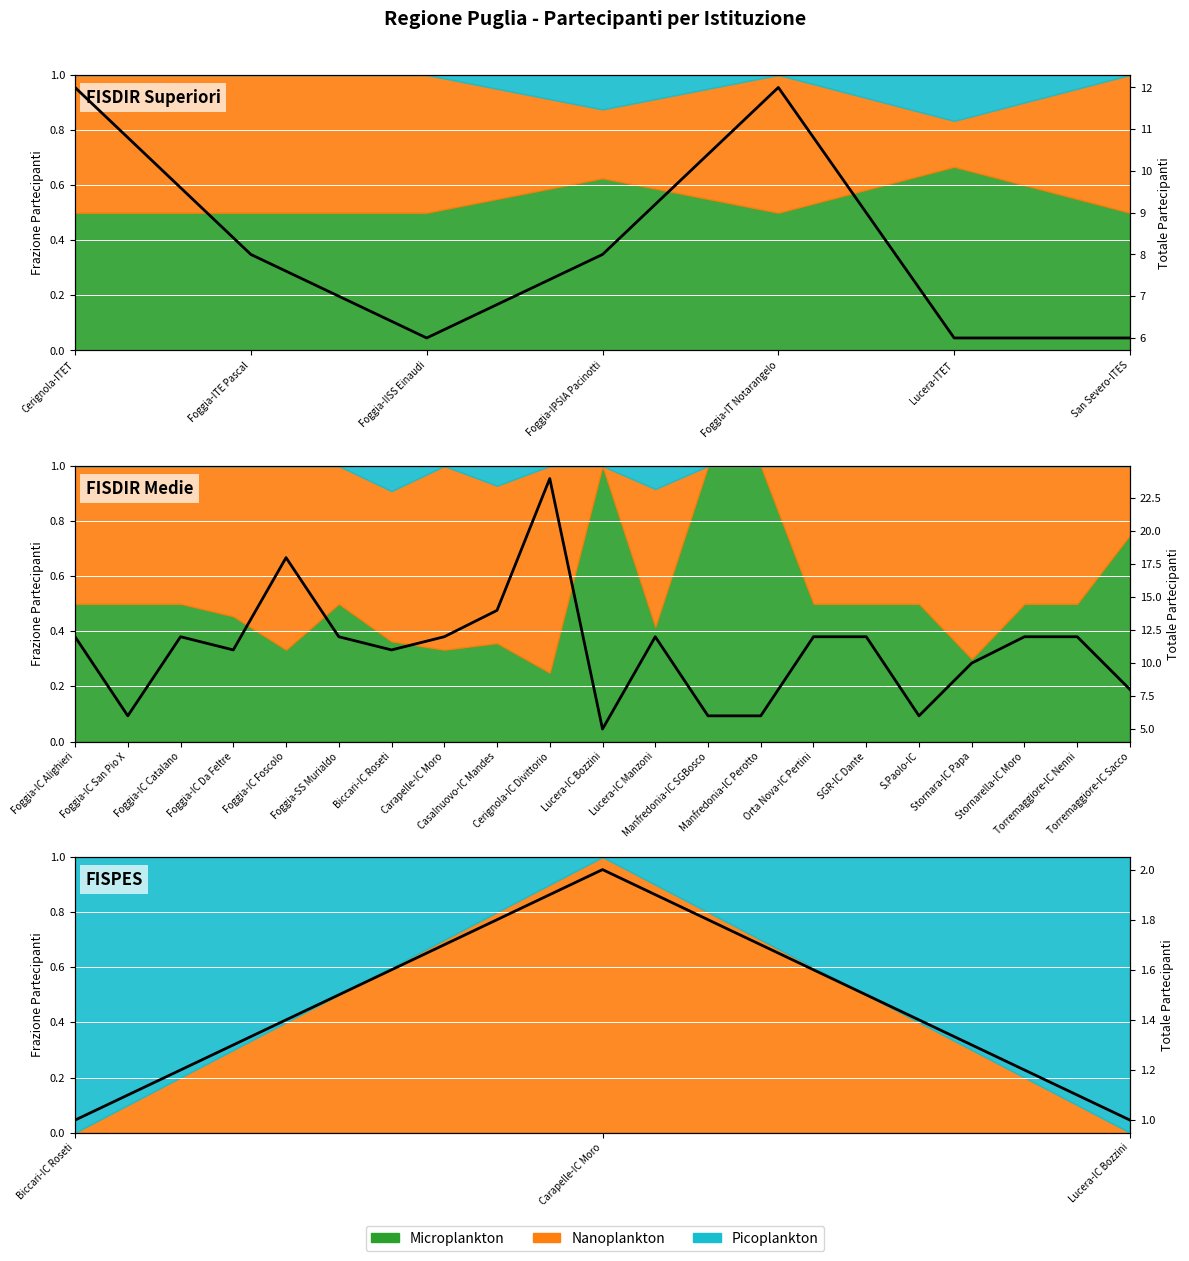

True or false: the data shows 3 at Carapelle-IC Moro.

False